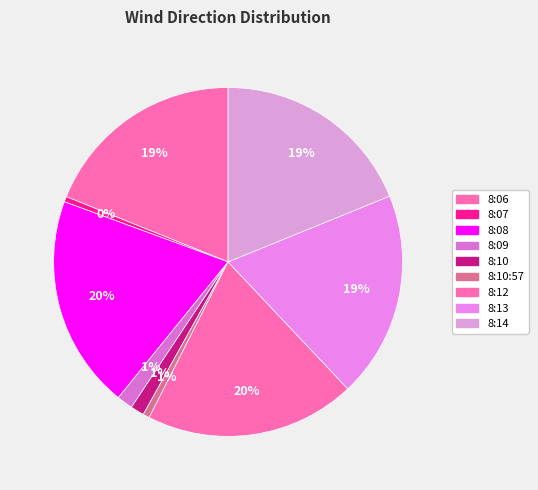

Does any single category account for the majority?

No